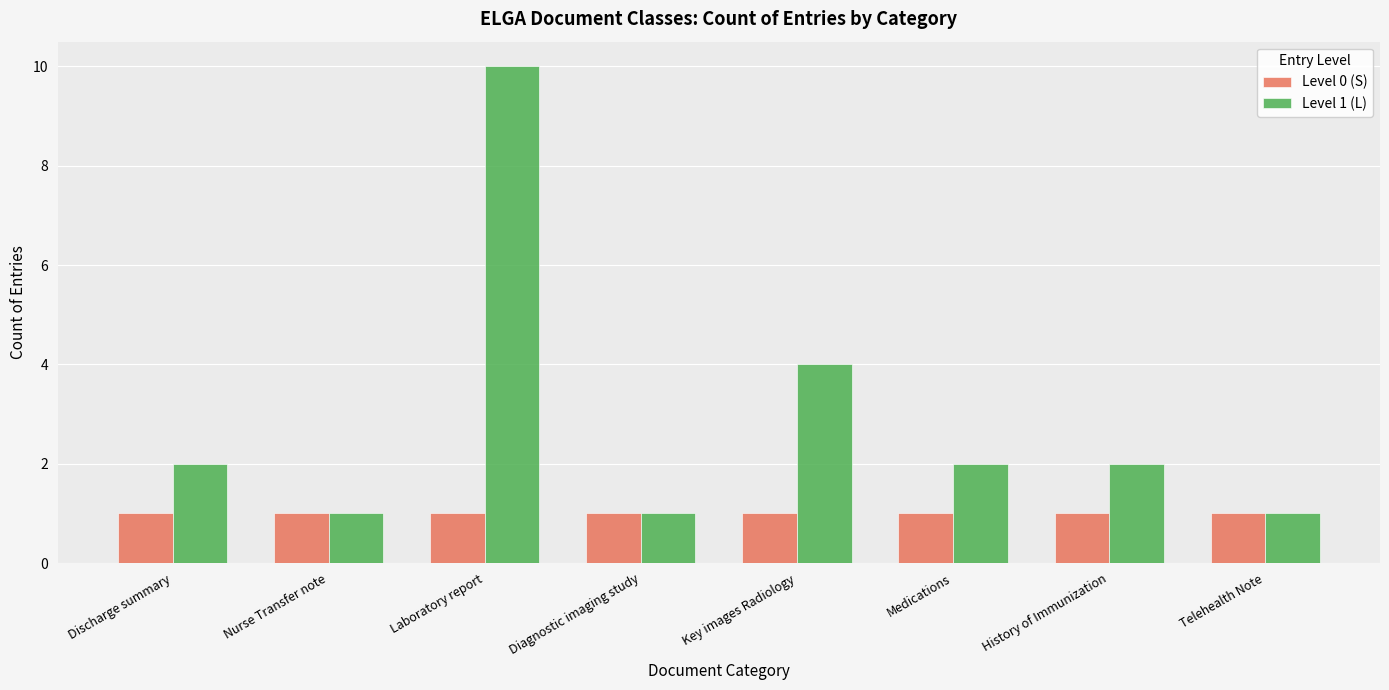

The value of Level 0 (S) at Diagnostic imaging study is 1. True or false?

True